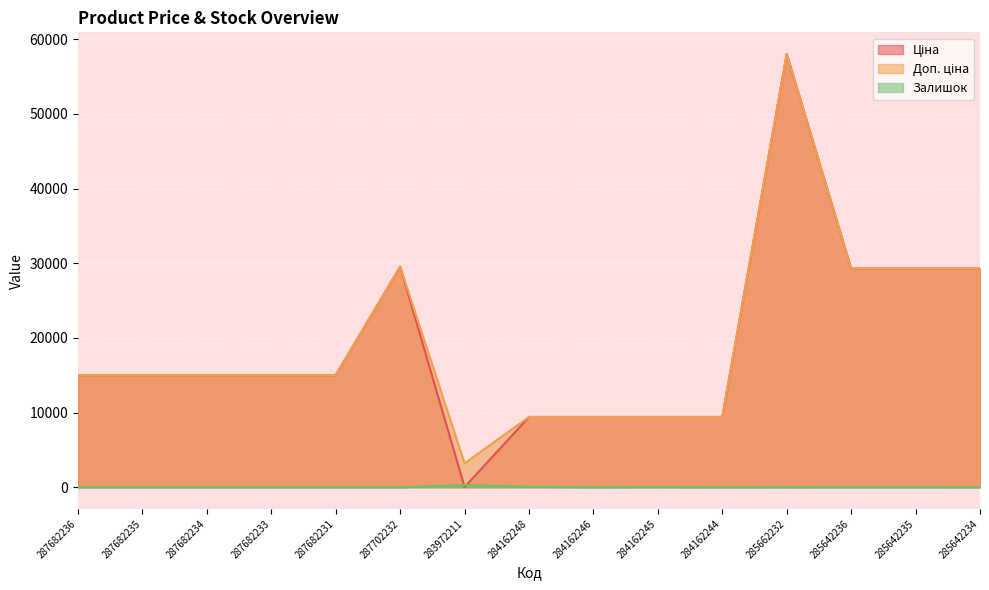

What is the minimum value for Доп. ціна?

3205.0